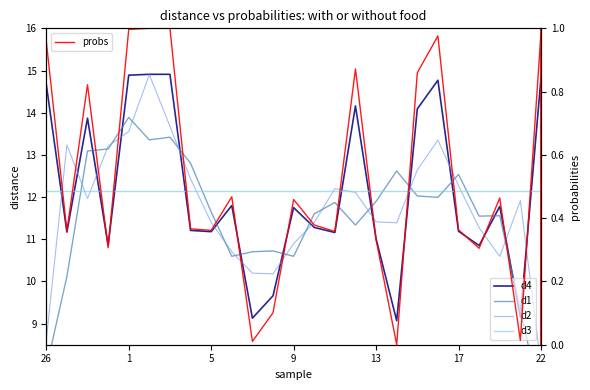

At which label does d3 reach its peak?

26